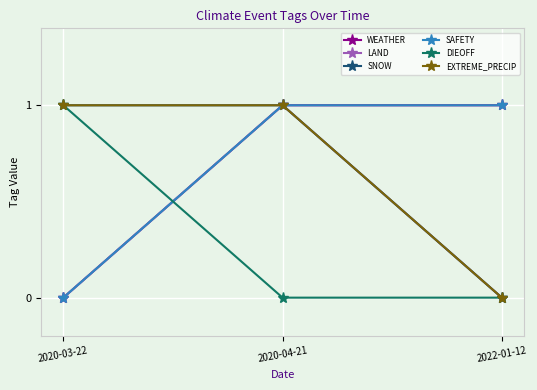

What is the difference between the maximum and minimum values in the SAFETY series?

1